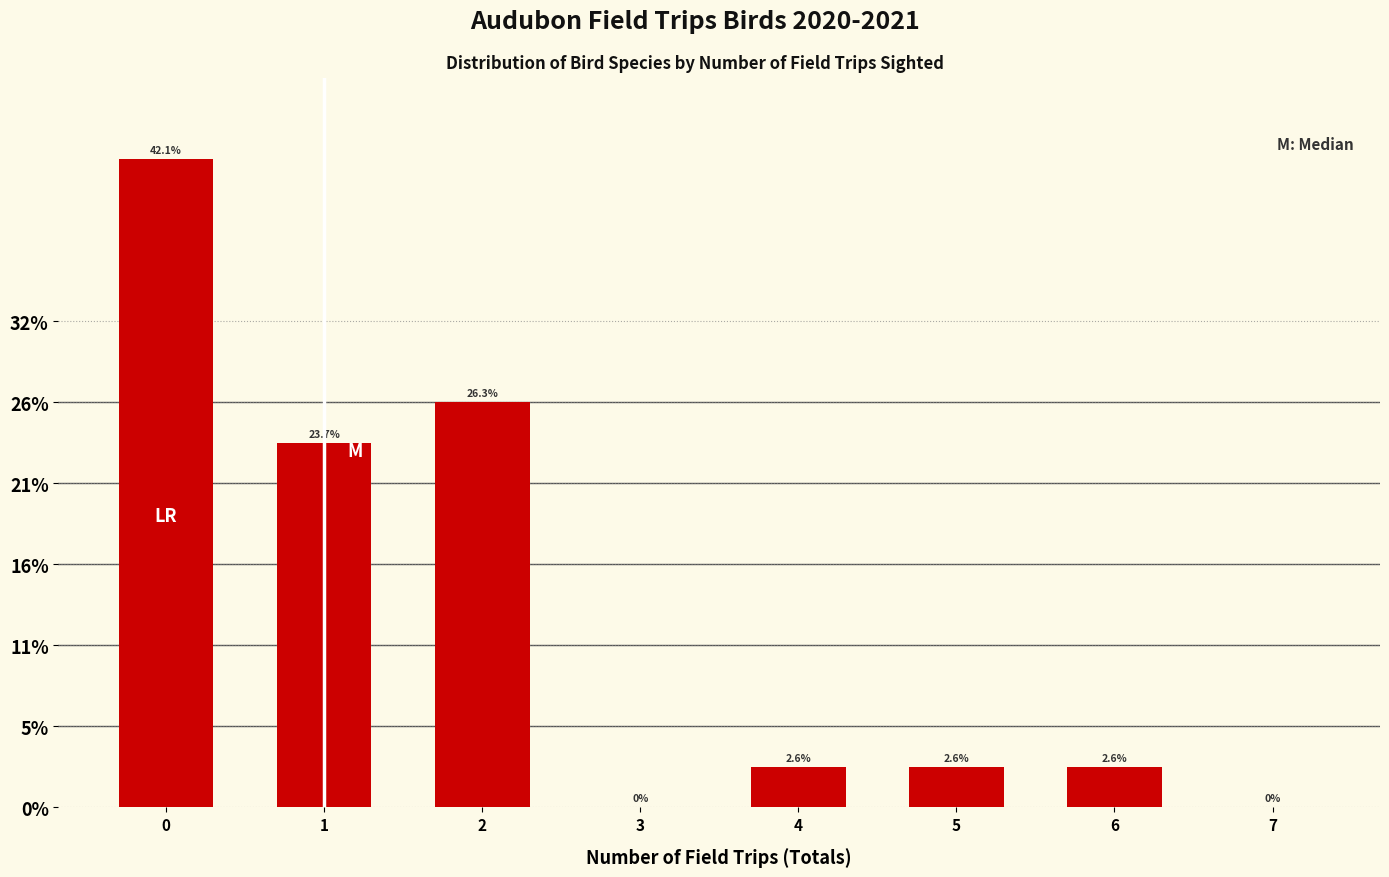

Are the bars horizontal?

No